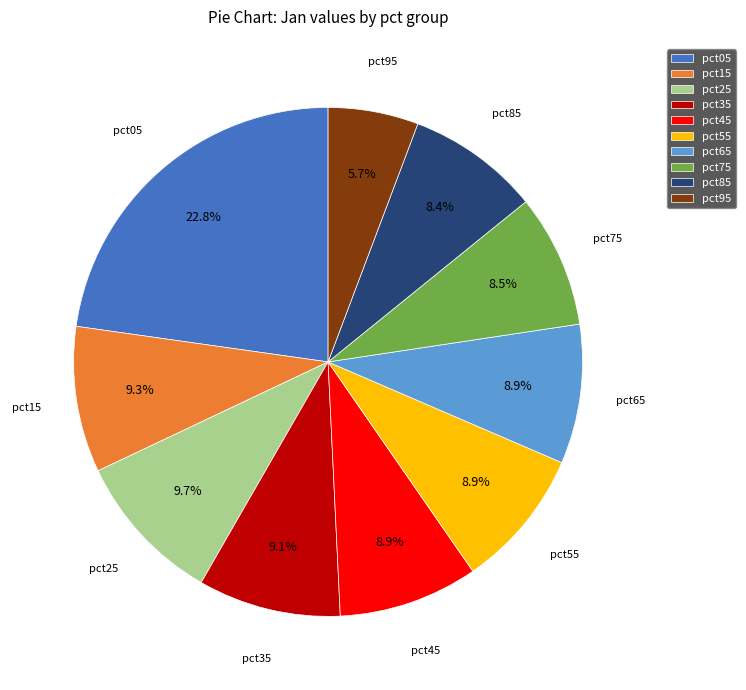

Does any single category account for the majority?

No